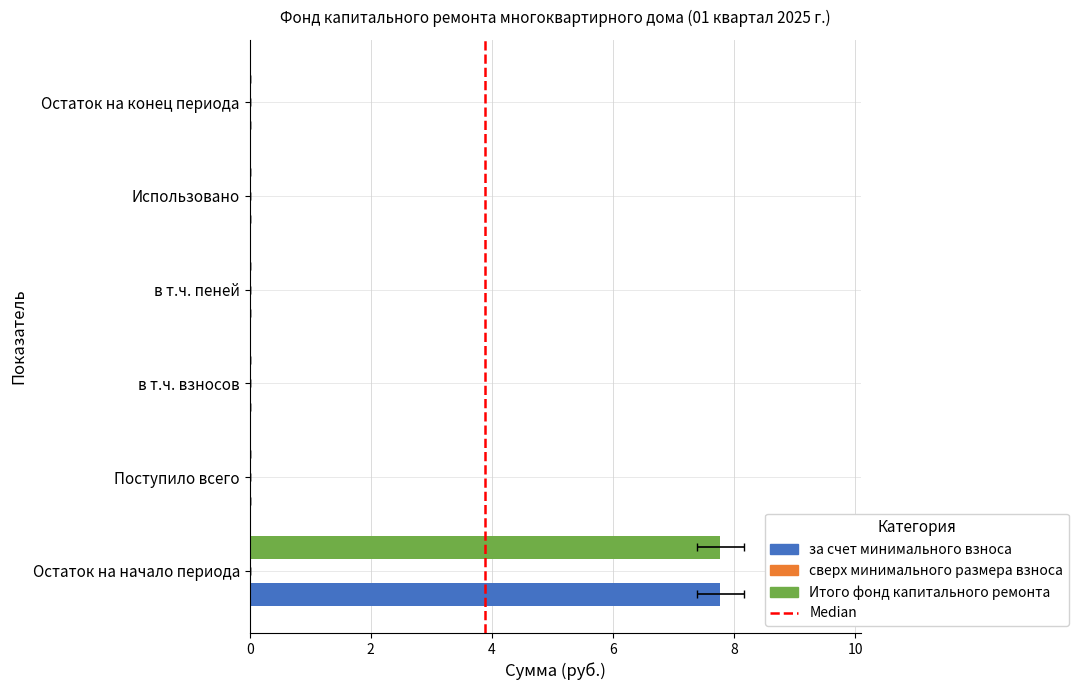

Rank the categories by за счет минимального взноса value from highest to lowest.

Остаток на начало периода, Поступило всего, в т.ч. взносов, в т.ч. пеней, Использовано, Остаток на конец периода